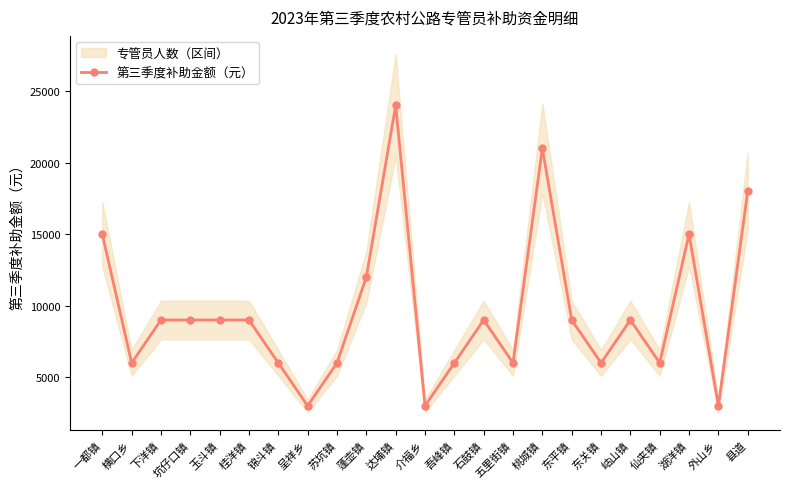

What is the difference between the values at 湖洋镇 and 东平镇?

6000